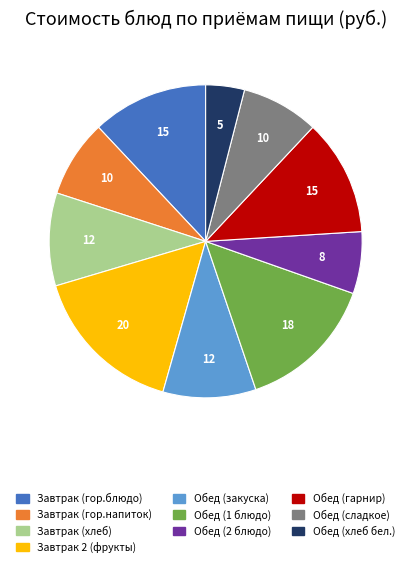

Combined, do Завтрак (хлеб) and Завтрак 2 (фрукты) account for over 50%?

No